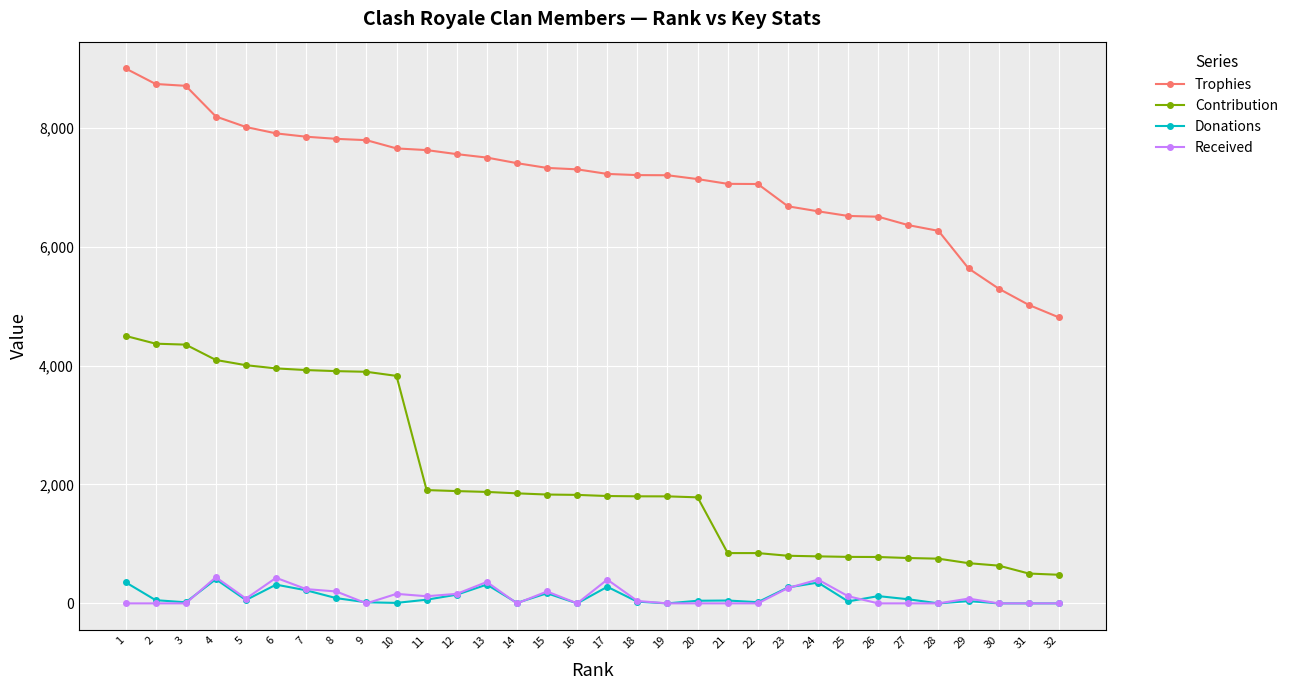

Between 21 and 31, which series saw the biggest shift?

Trophies